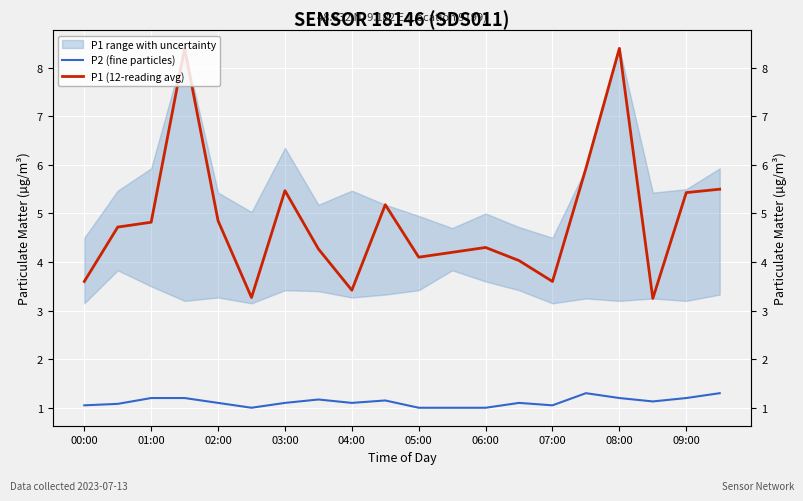

What is the approximate value of P2 (fine particles) at 13?

1.1